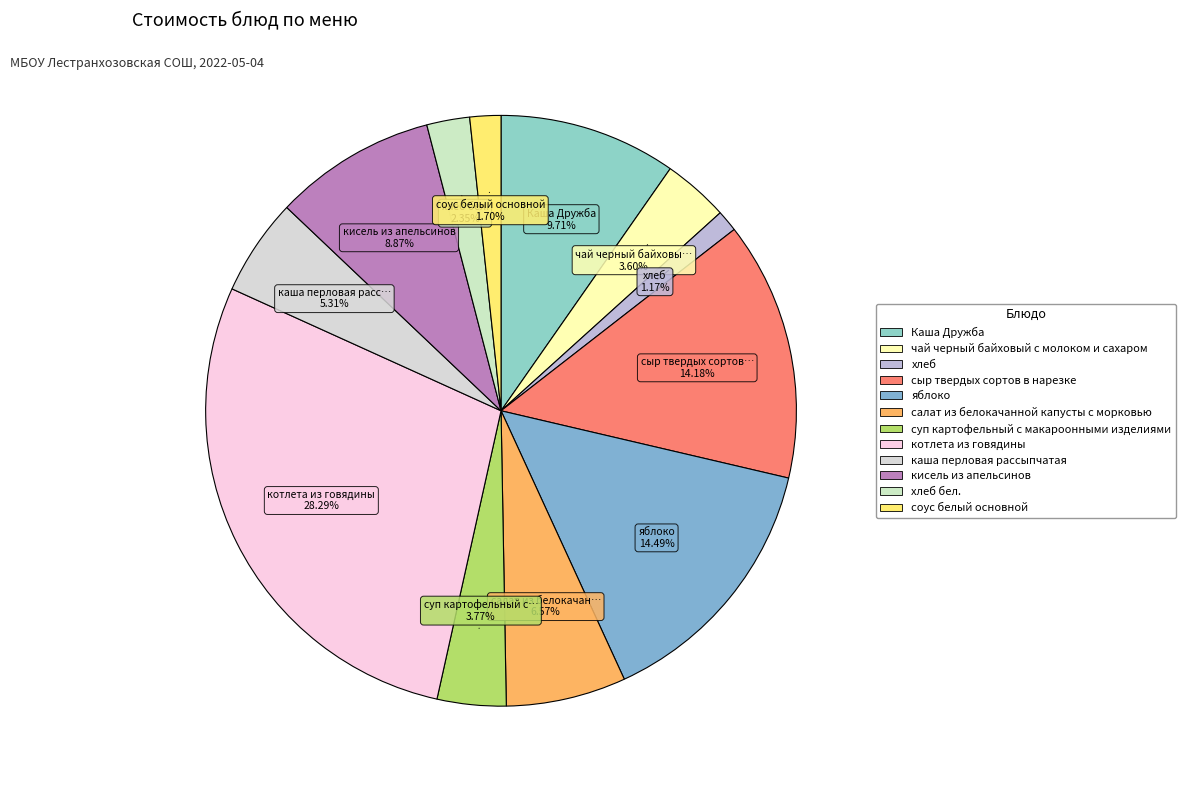

Which slice is the smallest?

хлеб